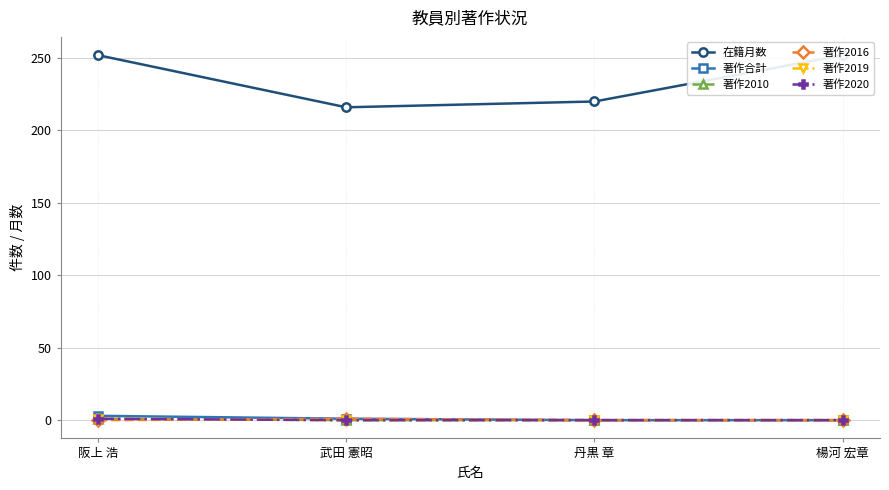

Reading left to right, what are all the values shown in this chart?

在籍月数: 252	216	220	252
著作合計: 3	1	0	0
著作2010: 1	0	0	0
著作2016: 0	1	0	0
著作2019: 1	0	0	0
著作2020: 1	0	0	0